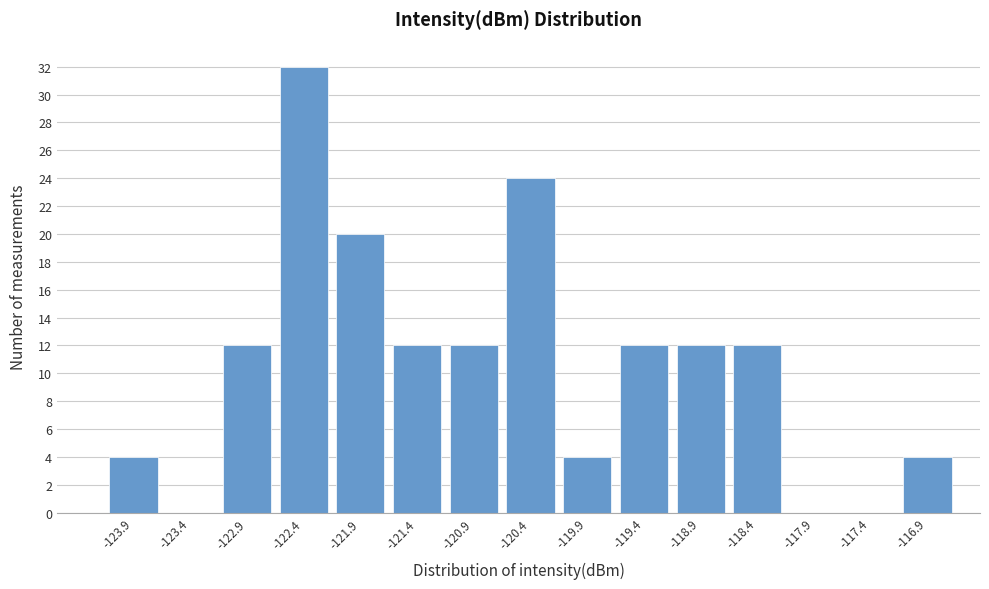

Which range on the x-axis has the tallest bar?

-122.6 to -122.1